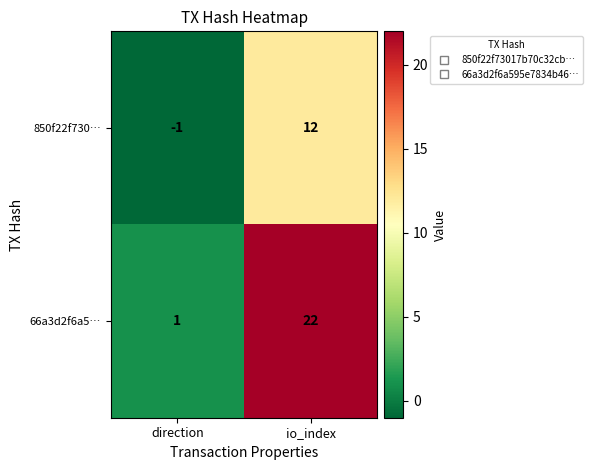

Rank the series by their maximum value, from lowest to highest.

850f22f730…, 66a3d2f6a5…